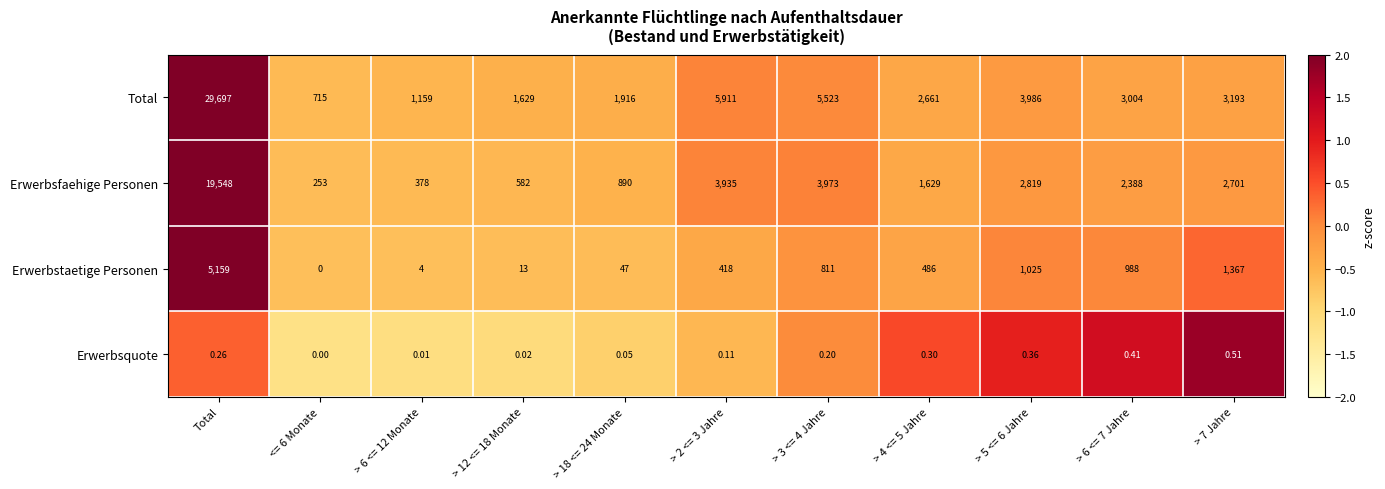

Which category has the highest value across all series?

Total